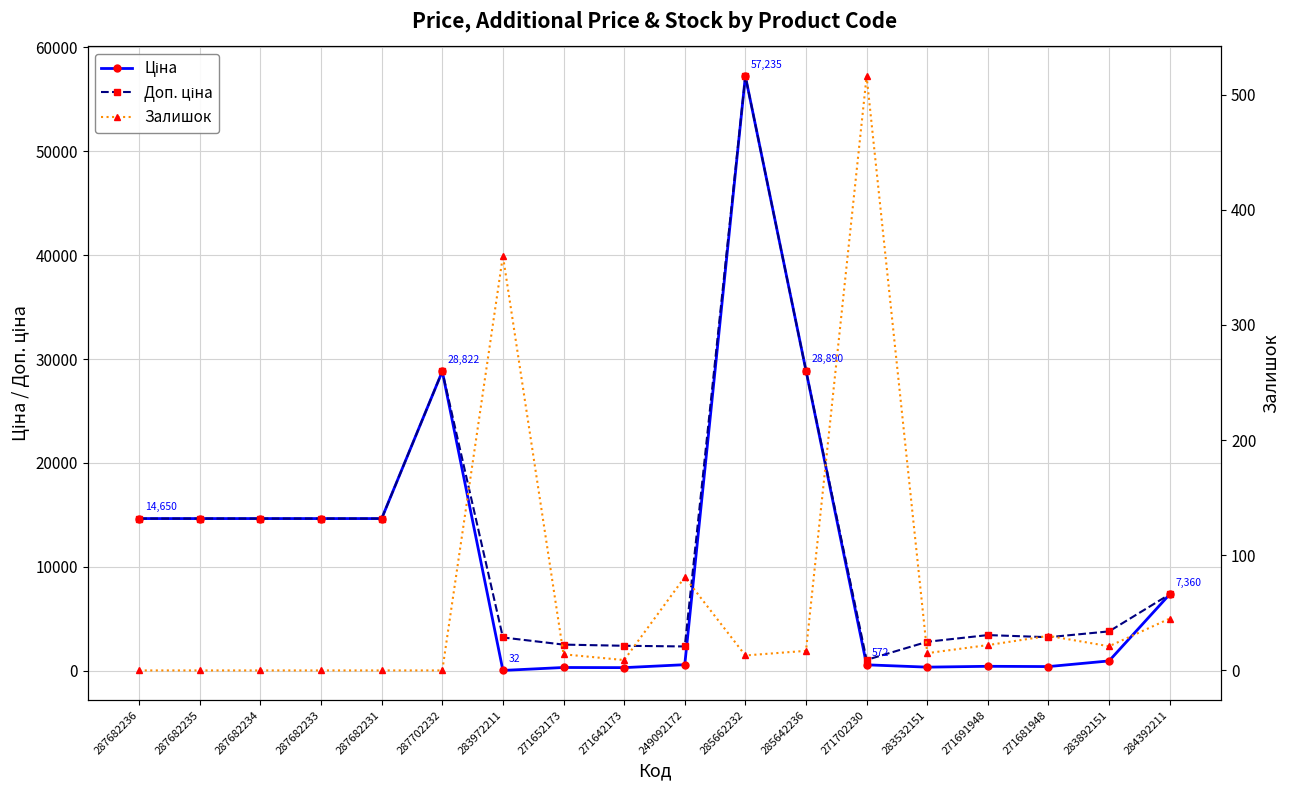

Which has a higher value, 271652173 or 287682233?

287682233